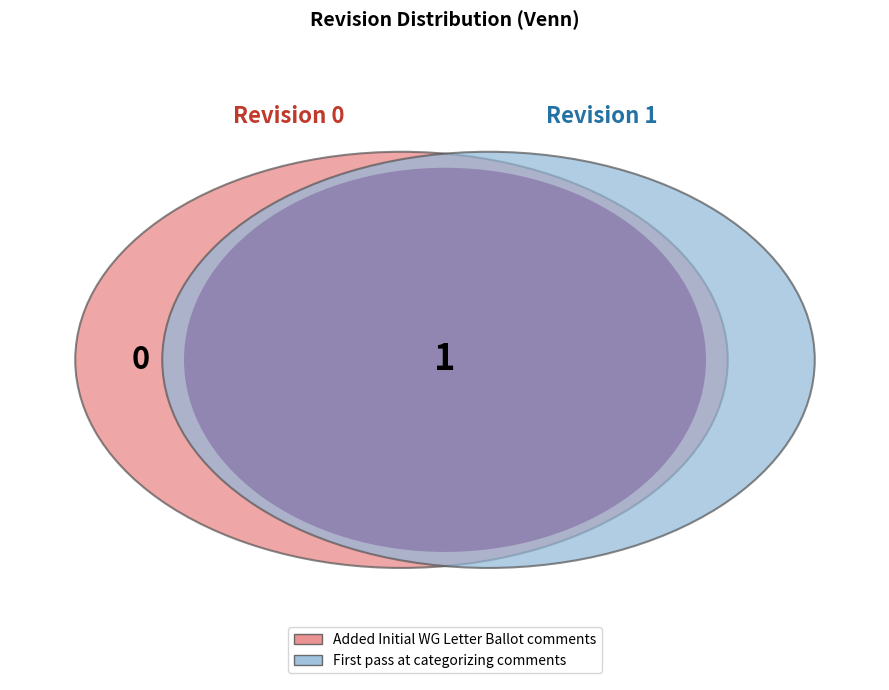

Rank the categories by value from lowest to highest.

Added Initial WG Letter Ballot comments, First pass at categorizing comments